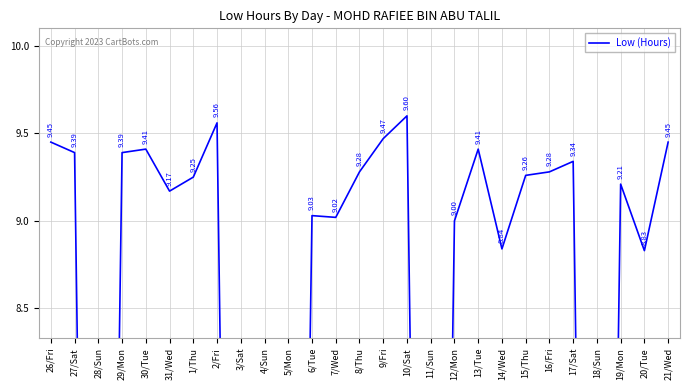

Reading left to right, list all the values displayed in this chart.

9.4	9.4	0.0	9.4	9.4	9.2	9.2	9.6	0.0	0.0	0.0	9.0	9.0	9.3	9.5	9.6	0.0	9.0	9.4	8.8	9.3	9.3	9.3	0.0	9.2	8.8	9.4